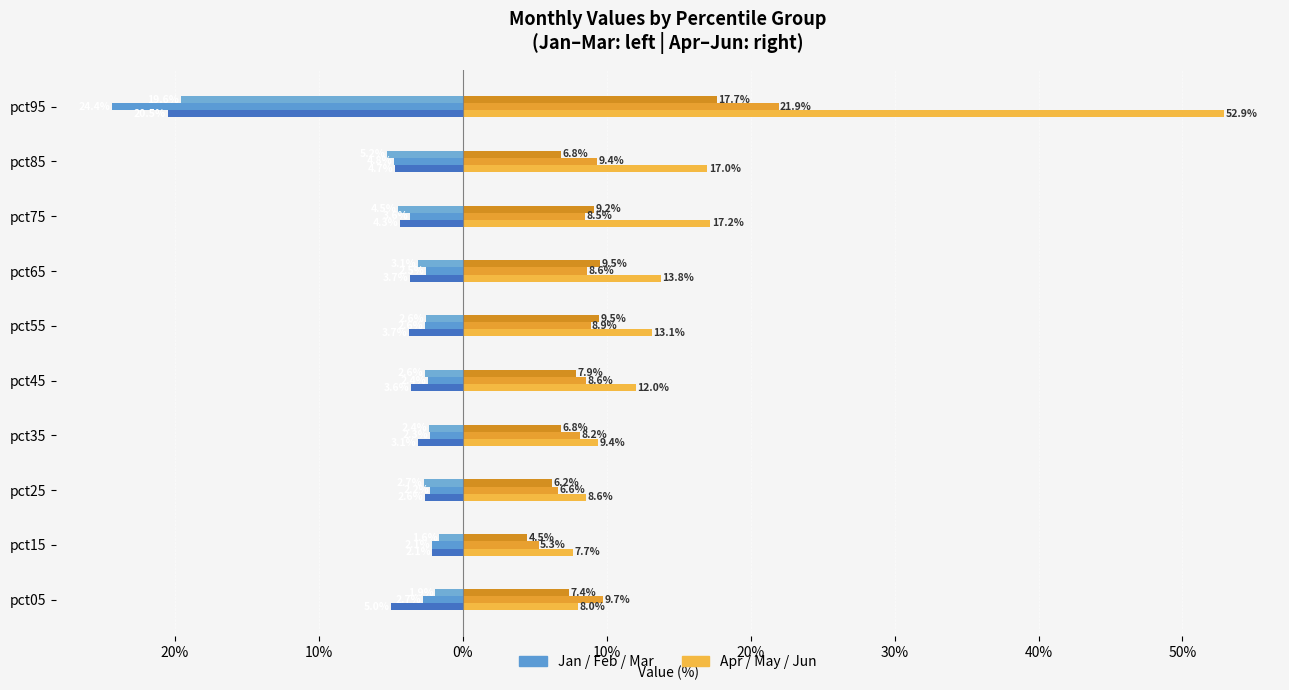

How many groups of bars are there?

10